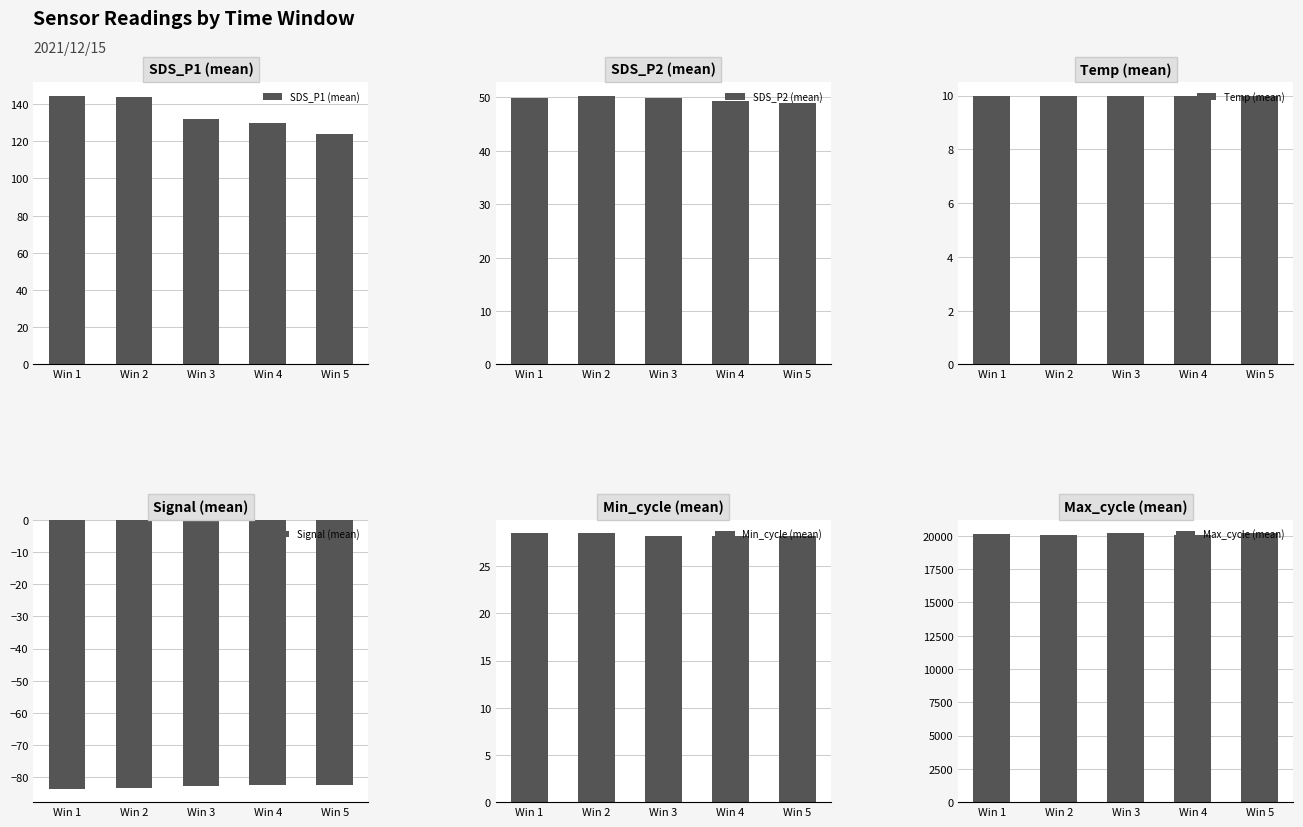

How many bars are there in total?

30